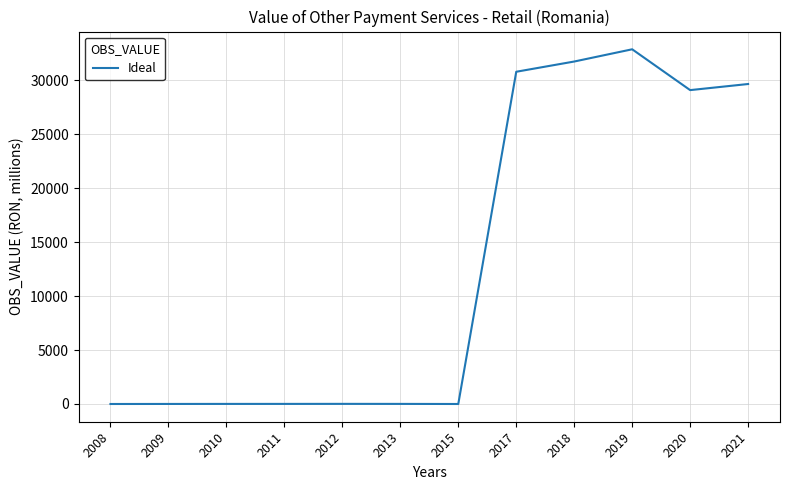

What is the difference between the maximum and minimum values?

32859.7